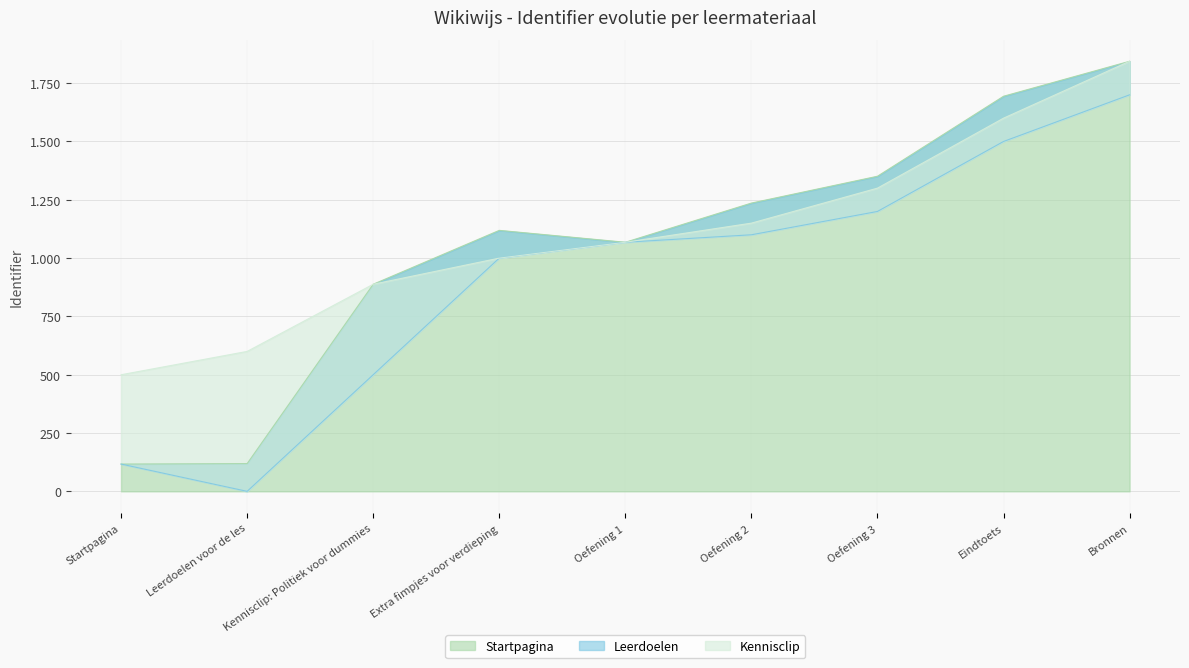

Rank the series by their maximum value, from lowest to highest.

Leerdoelen, Startpagina, Kennisclip